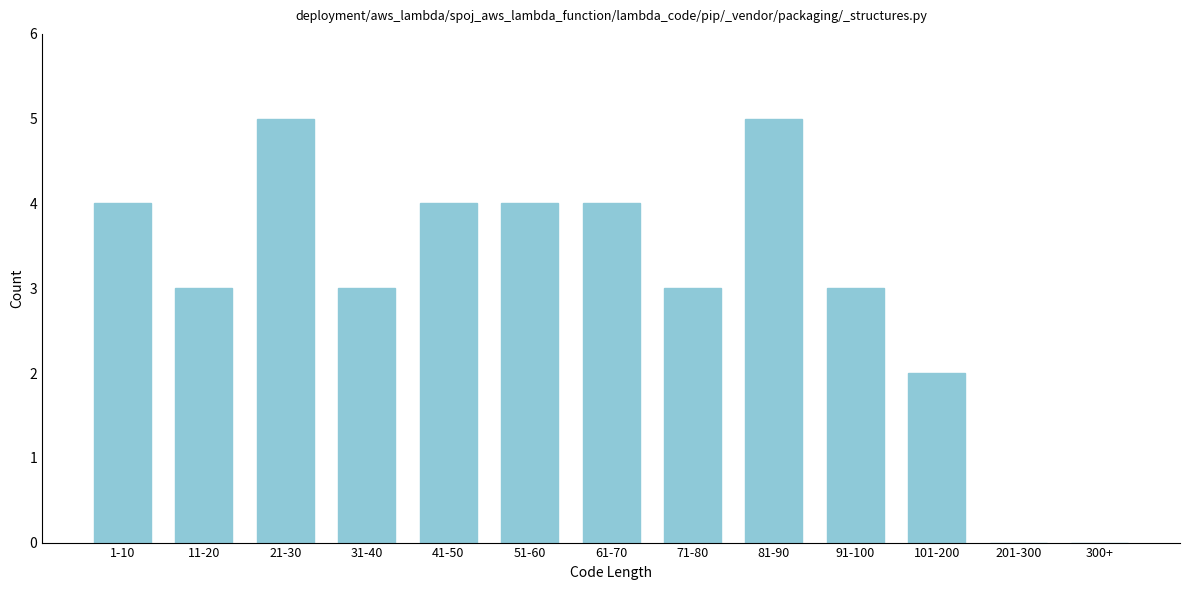

Reading left to right, transcribe all the data shown in this chart.

1-10=4	11-20=3	21-30=5	31-40=3	41-50=4	51-60=4	61-70=4	71-80=3	81-90=5	91-100=3	101-200=2	201-300=0	300+=0